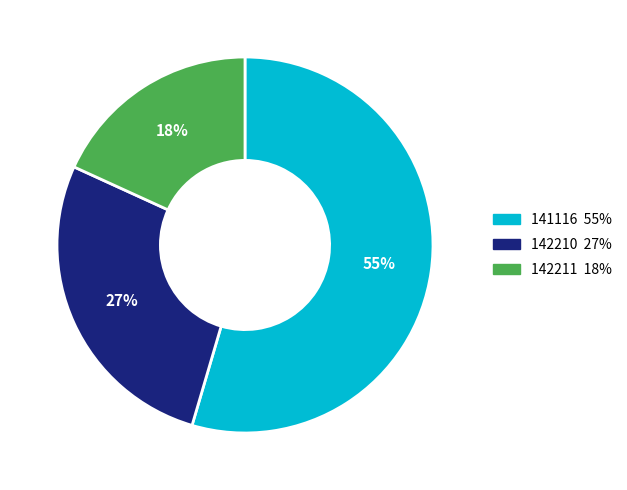

What is the smallest slice in the pie chart?

142211